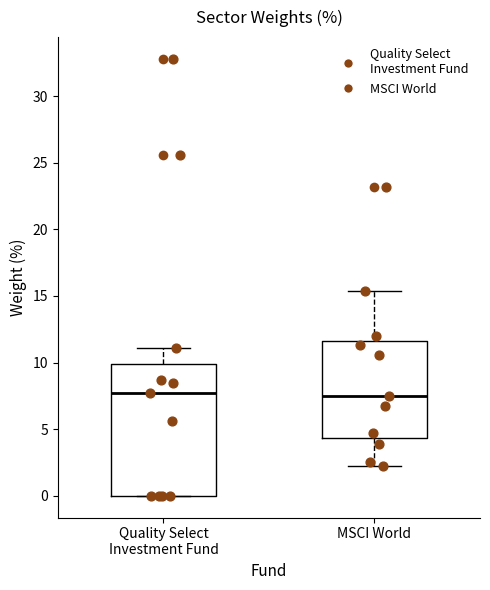

Reading left to right, read every box against the y-axis: the position of its median line, the range the box covers, and the ends of its whiskers. The values are not printed on the chart, so give them approximately, as read against the axis.

Quality Select Investment Fund: median 7.5, box 0.0 to 10.0, whiskers 0.0 to 11.0
MSCI World: median 7.5, box 4.5 to 11.5, whiskers 2.0 to 15.5